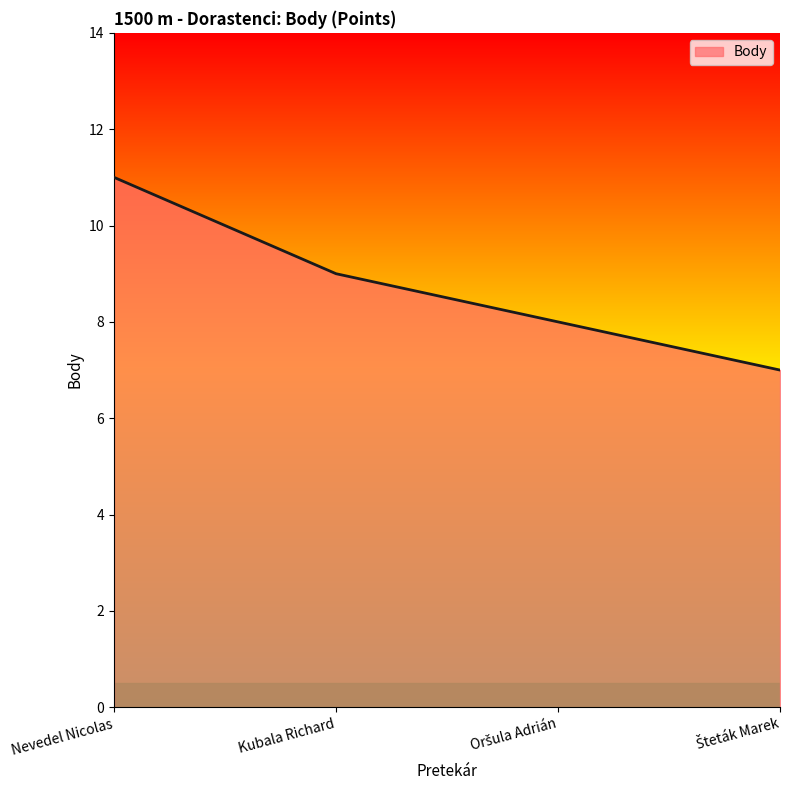

What is the difference between the maximum and second lowest values?

3